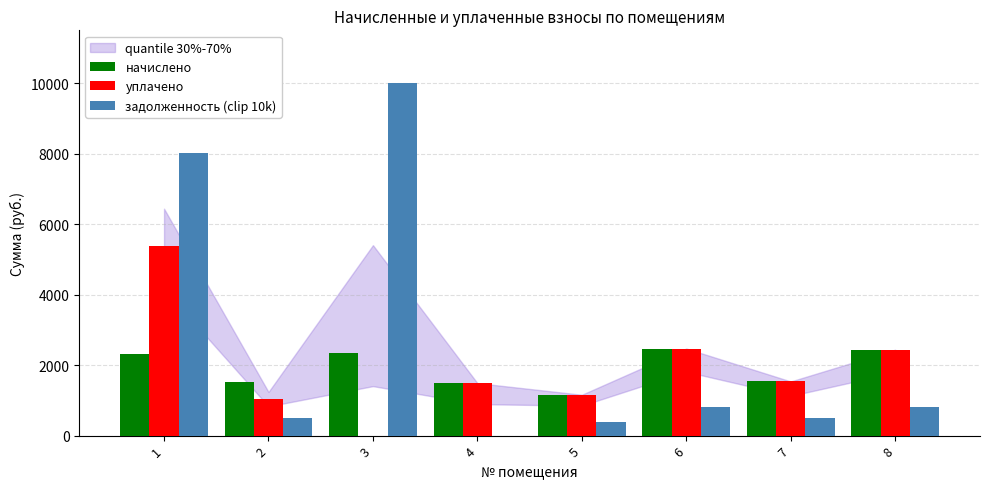

What is the sum of the задолженность (clip 10k) values at 2 and 7?

1022.8